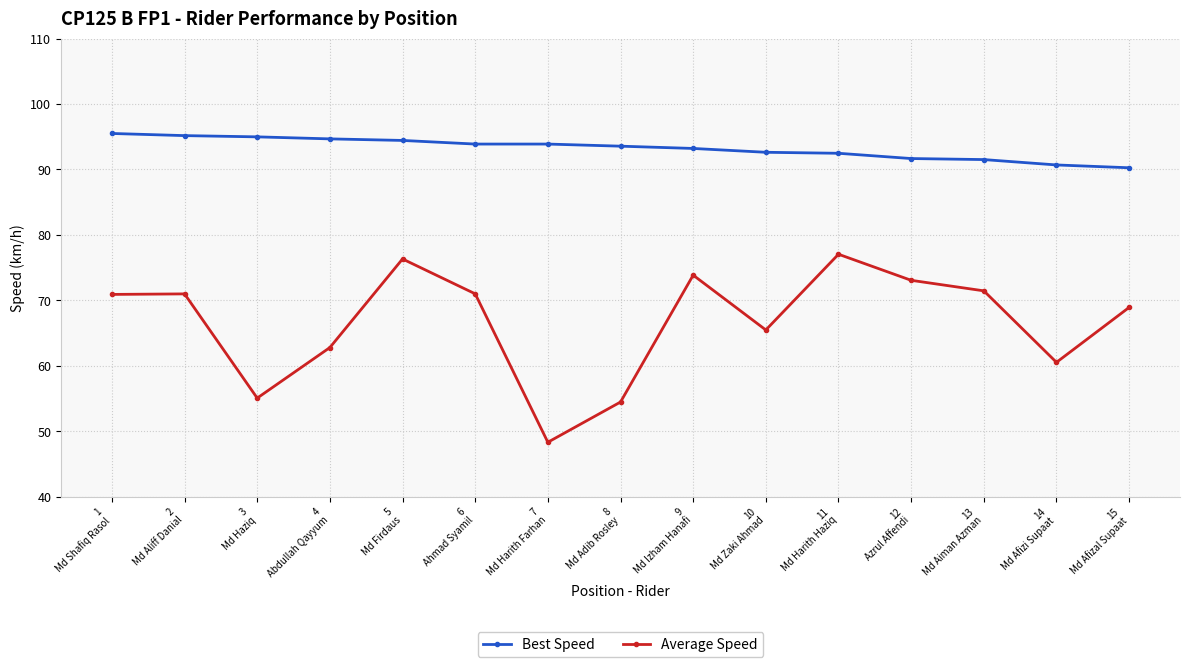

What is the highest value of the Average Speed series?

77.0